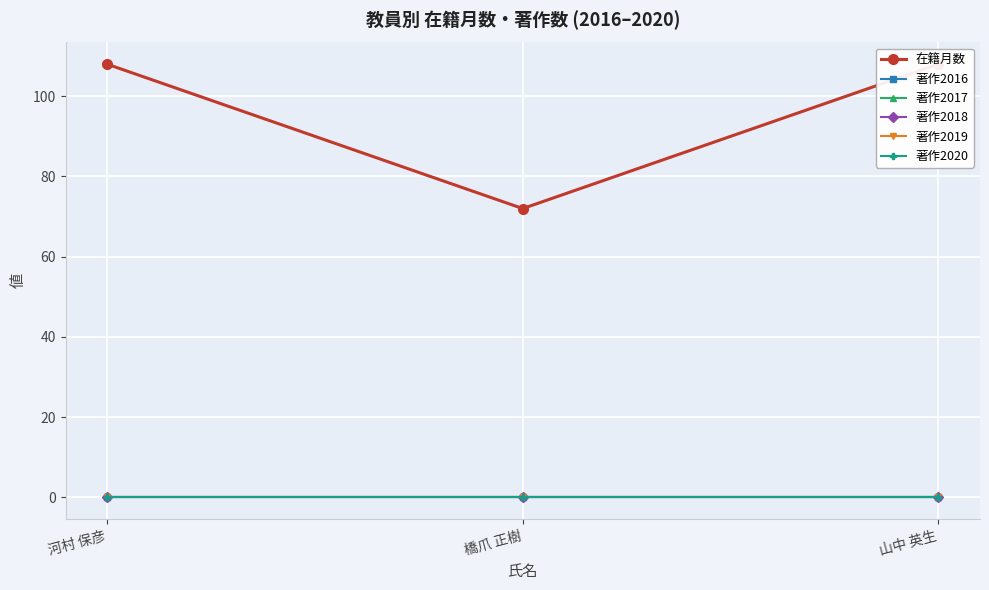

Count the number of data series in this chart.

6